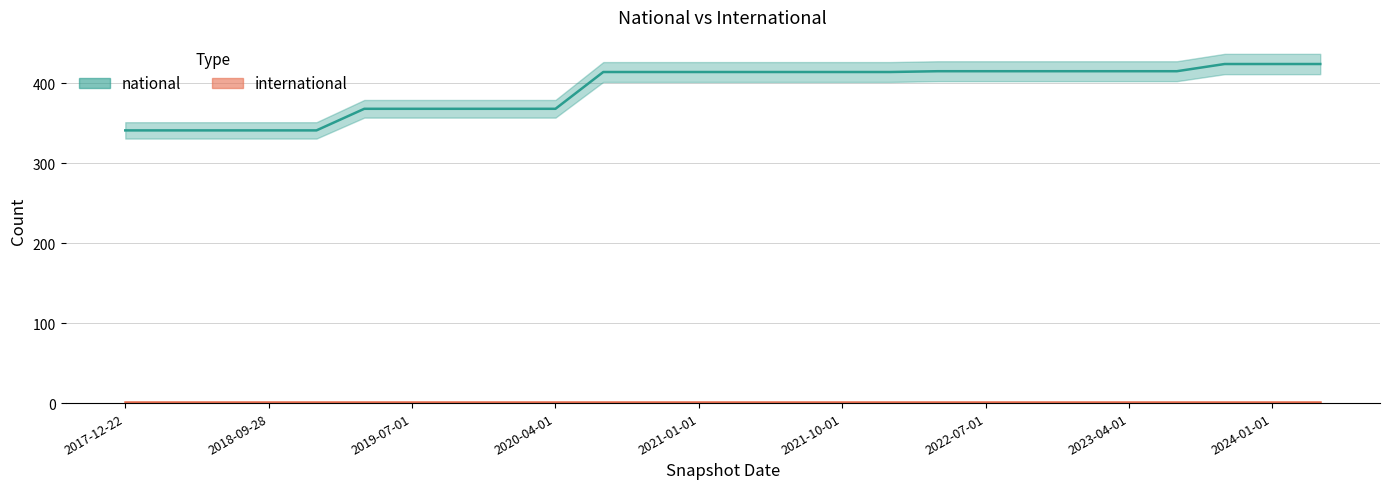

Where is the data nearest to the value 382?

2019-04-06